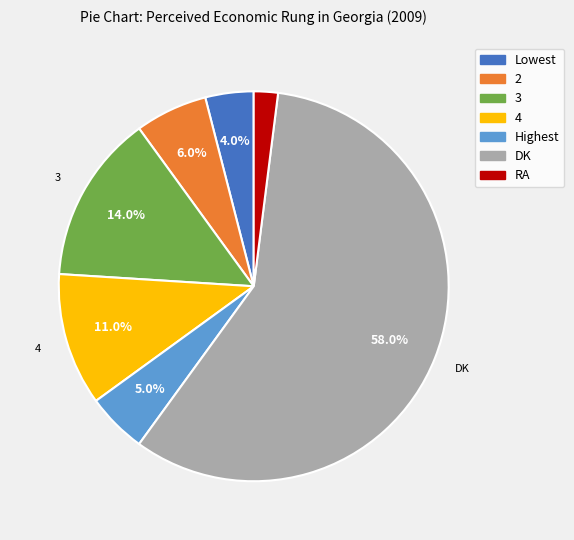

Is there any slice that represents more than half of the pie?

Yes